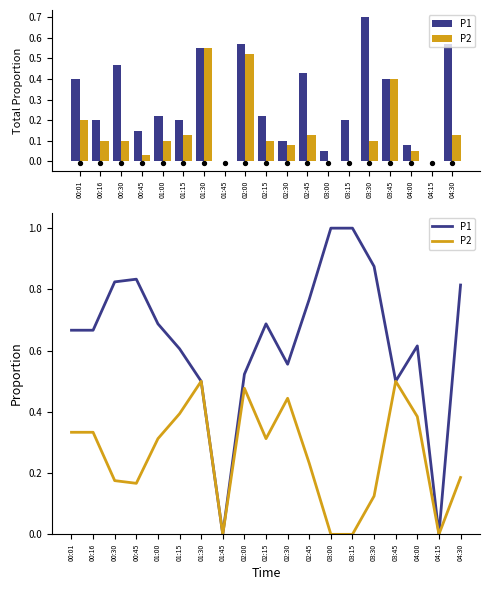

What are all the series names shown in the legend?

P1, P2